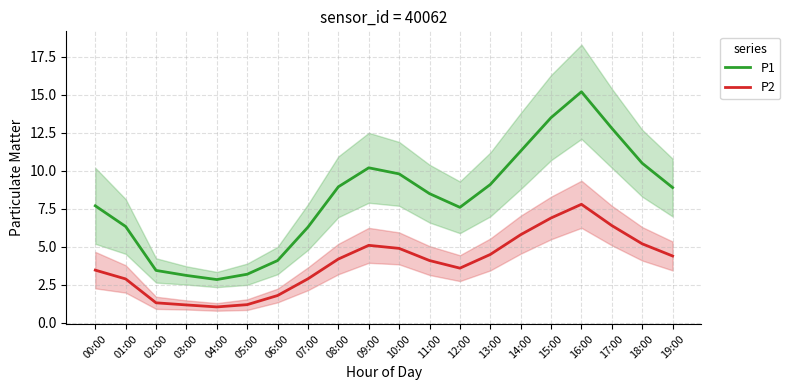

Where is the first local minimum for P2?

04:00